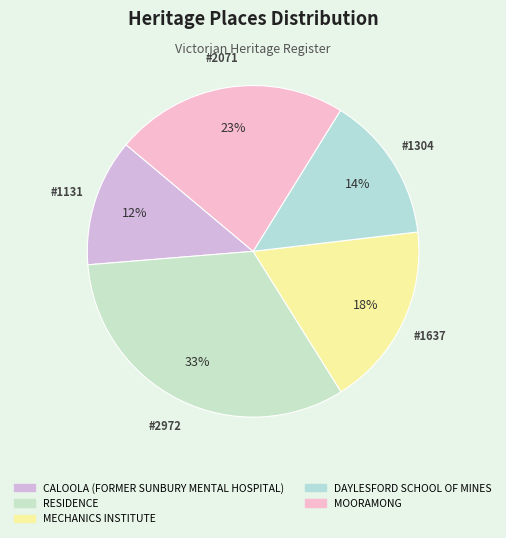

To the nearest percent, what is the combined percentage of MECHANICS INSTITUTE and DAYLESFORD SCHOOL OF MINES?

32%